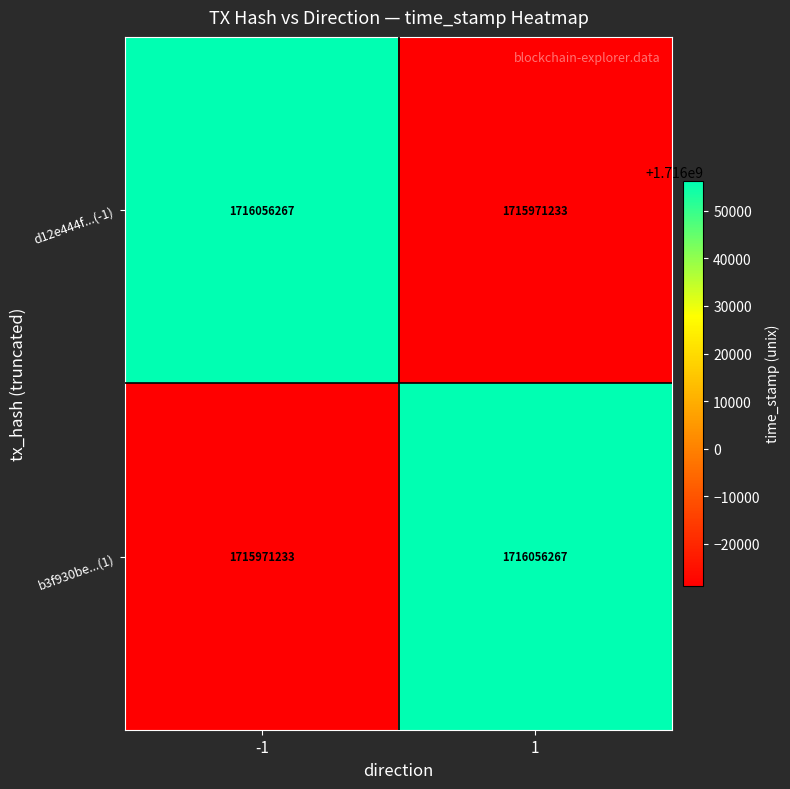

The value of d12e444f...(-1) at 1 is 1715971233. True or false?

True